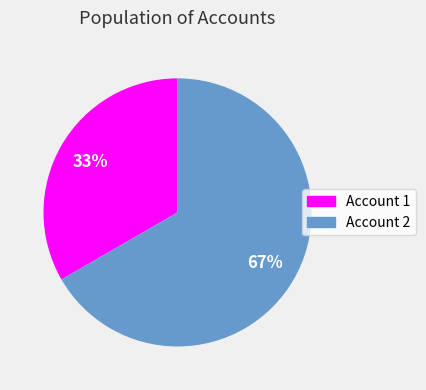

To the nearest percent, what is the average slice percentage?

50%